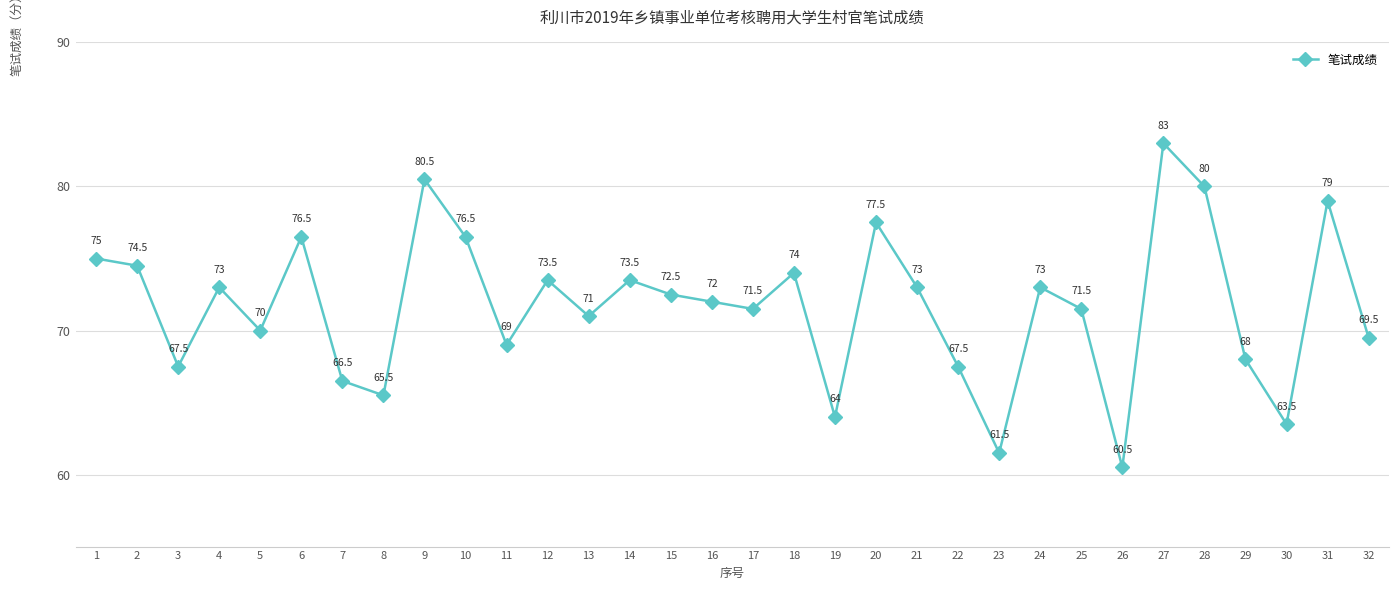

Where is the first local maximum?

4